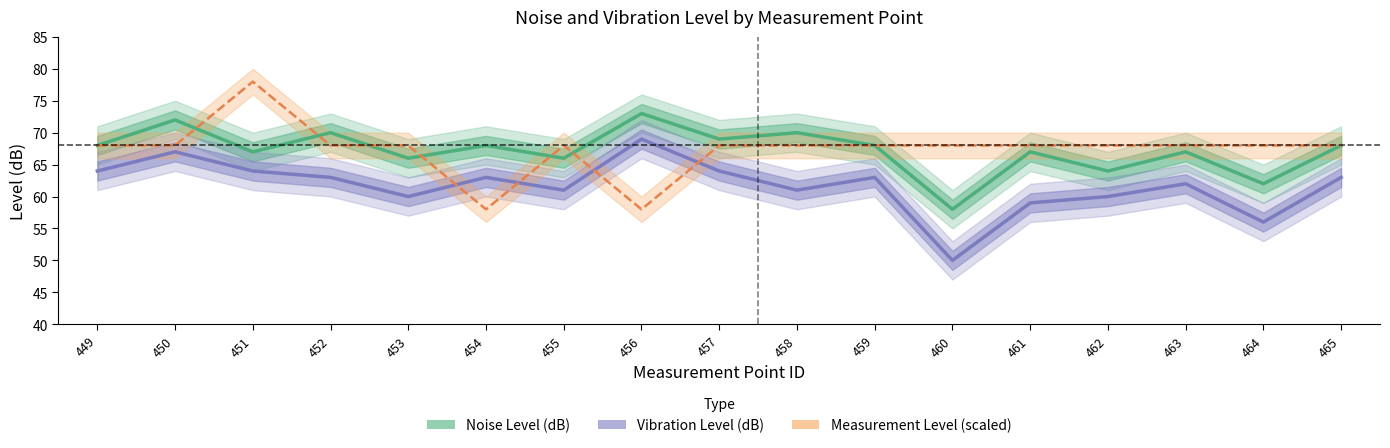

True or false: Vibration Level (dB) and Noise Level (dB) intersect in this chart.

False